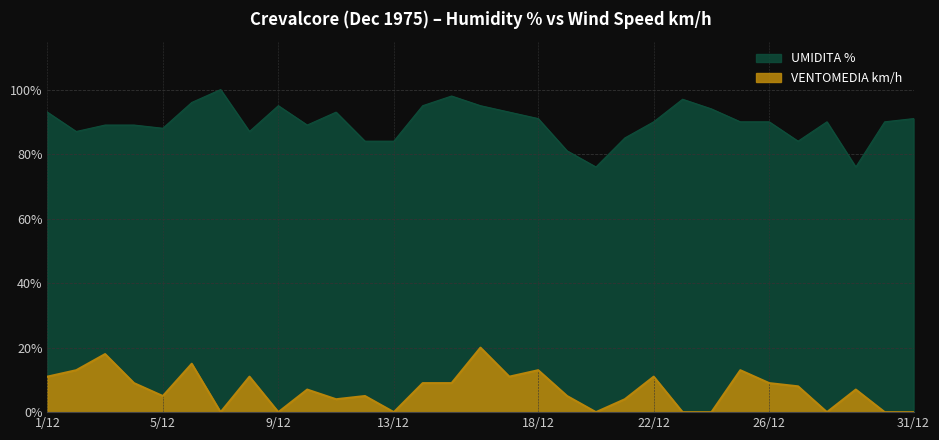

At which label is UMIDITA % closest to 88?

5/12